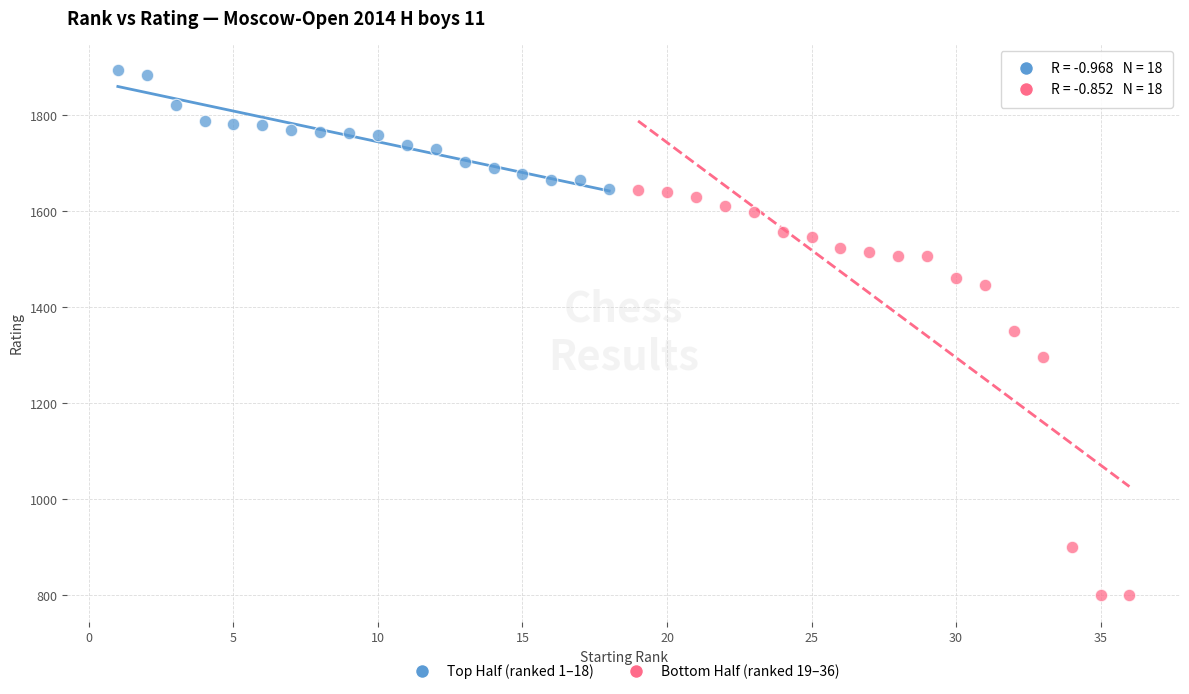

What are all the series names shown in the legend?

Top Half (ranked 1–18), Bottom Half (ranked 19–36)